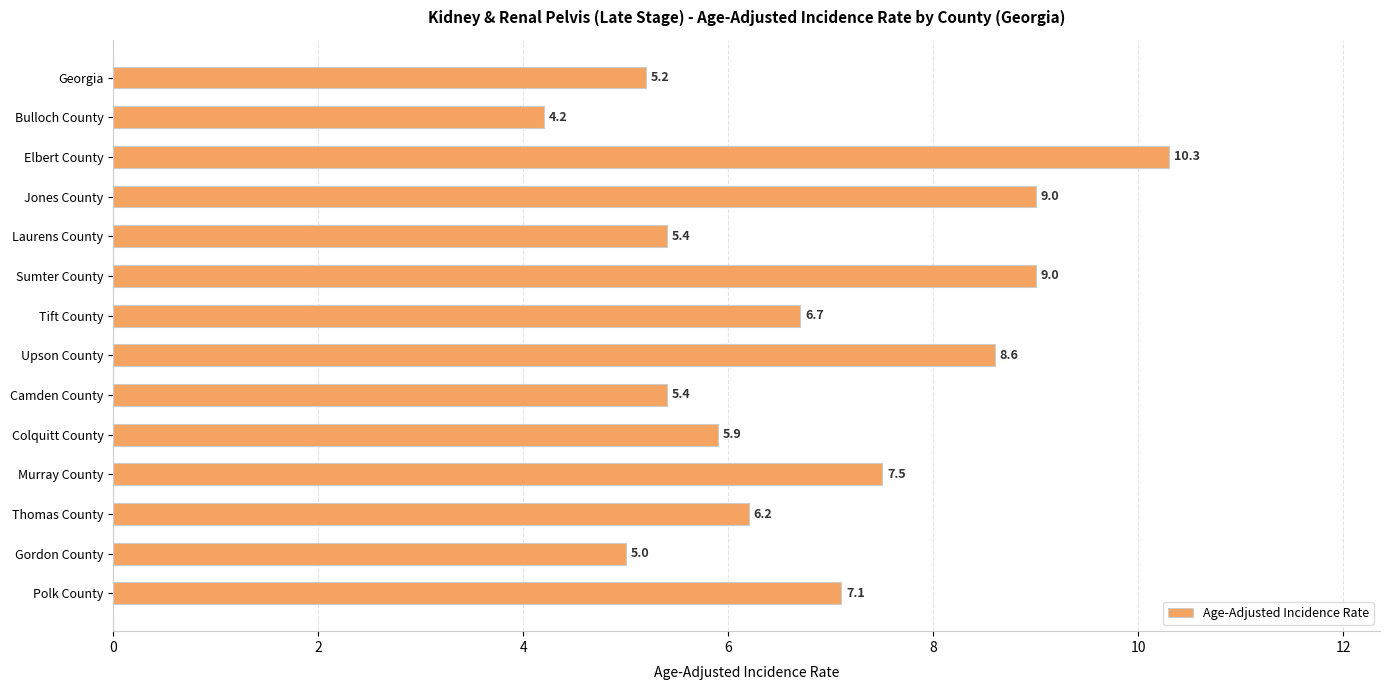

Are the bars horizontal?

Yes